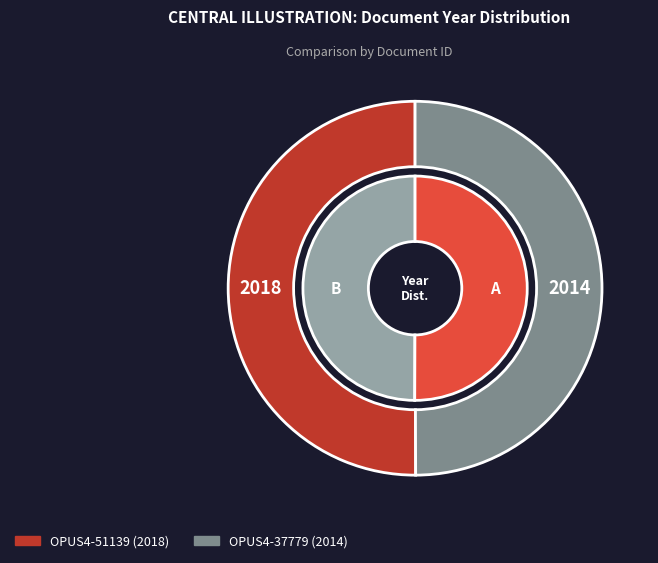

What percentage is NOT represented by OPUS4-37779?

50.0%